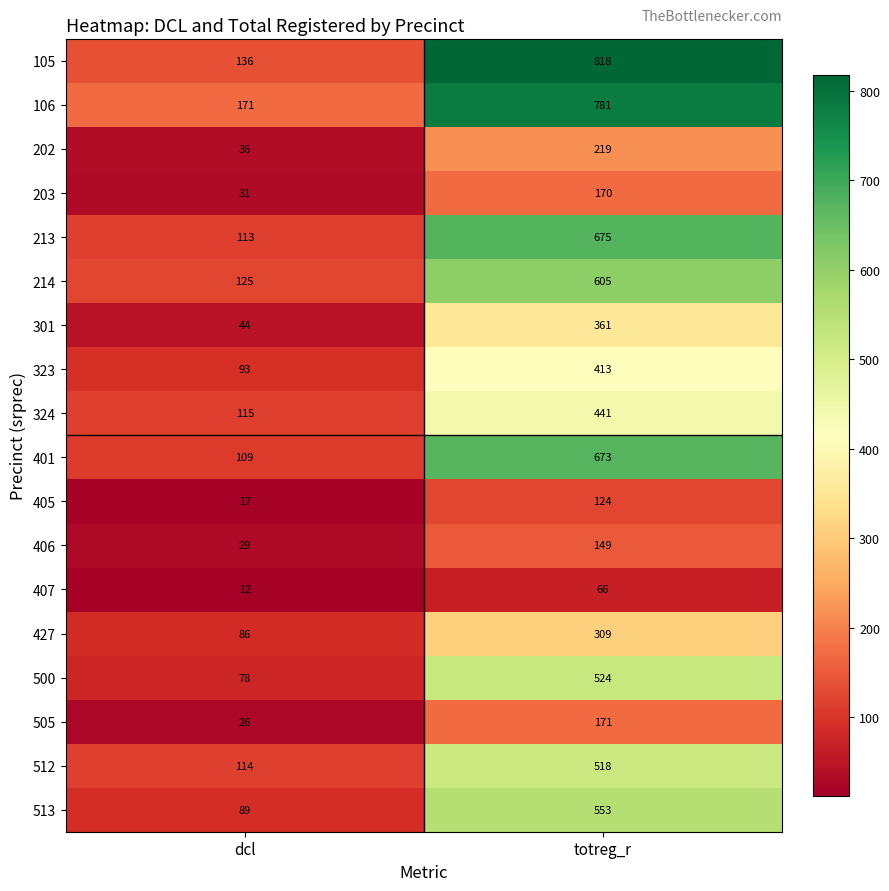

What is the total value across all series at dcl?

1424